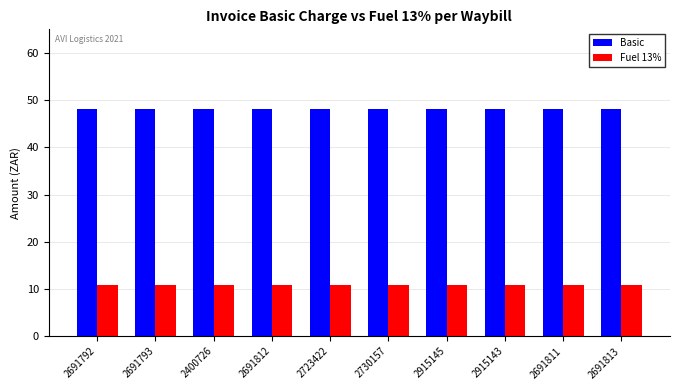

Rank the series at 2691812 from lowest to highest value.

Fuel 13%, Basic